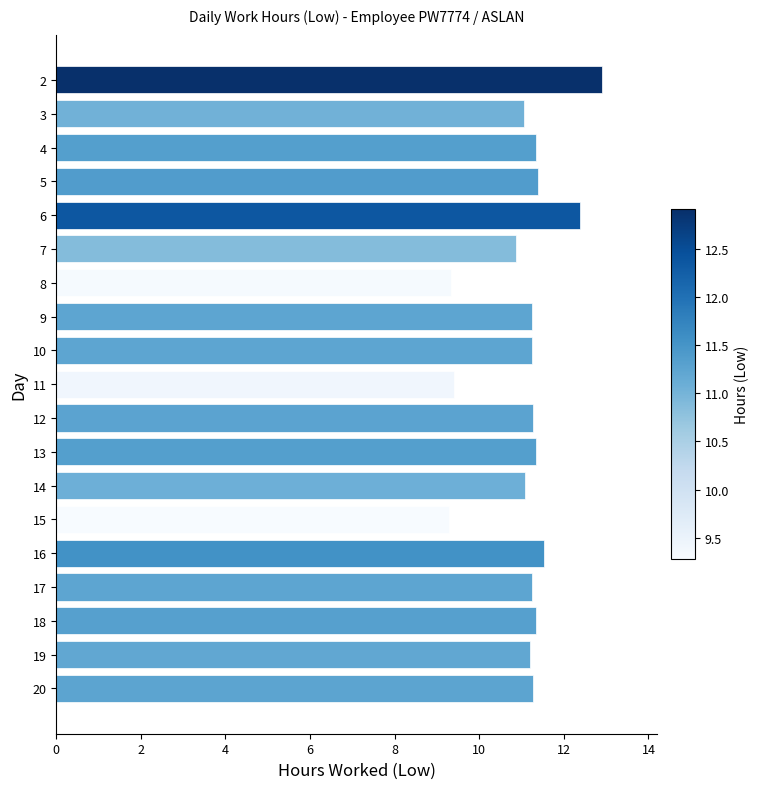

What value does the data have at 14?

11.1